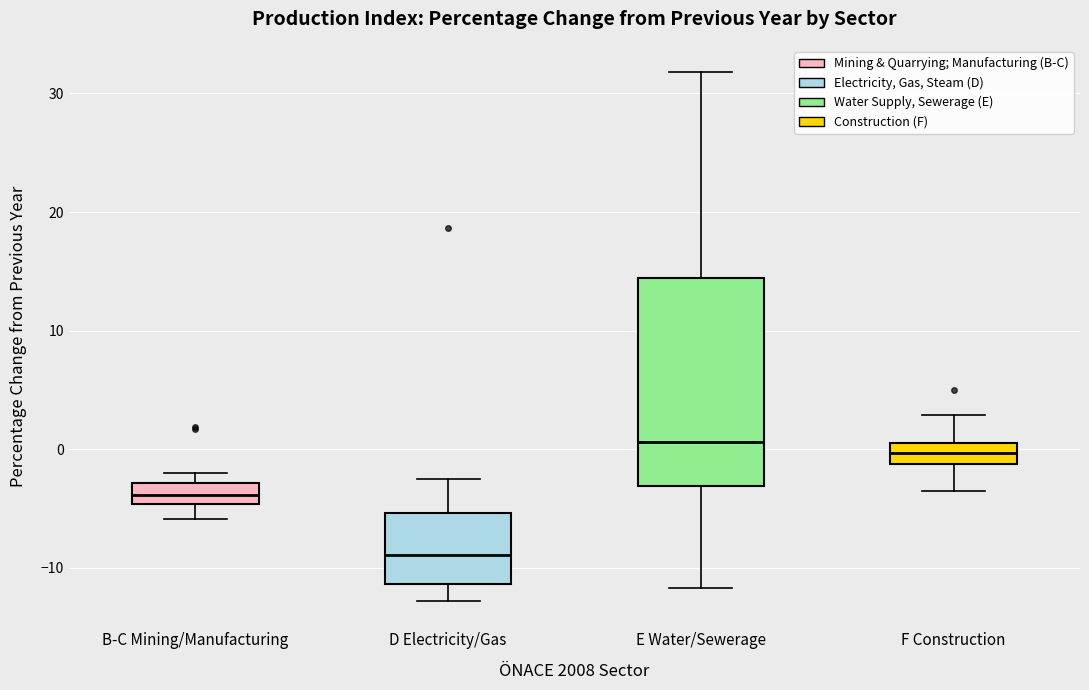

Reading left to right, transcribe this box plot: for each box, give where its median line is, the range the box spans, and where its two whiskers end, as read against the y-axis. The values are not printed on the chart, so give them approximately, as read against the axis.

B-C Mining/Manufacturing: median -4, box -5 to -3, whiskers -6 to -2
D Electricity/Gas: median -9, box -11 to -5, whiskers -13 to -3
E Water/Sewerage: median 1, box -3 to 14, whiskers -12 to 32
F Construction: median 0, box -1 to 1, whiskers -4 to 3